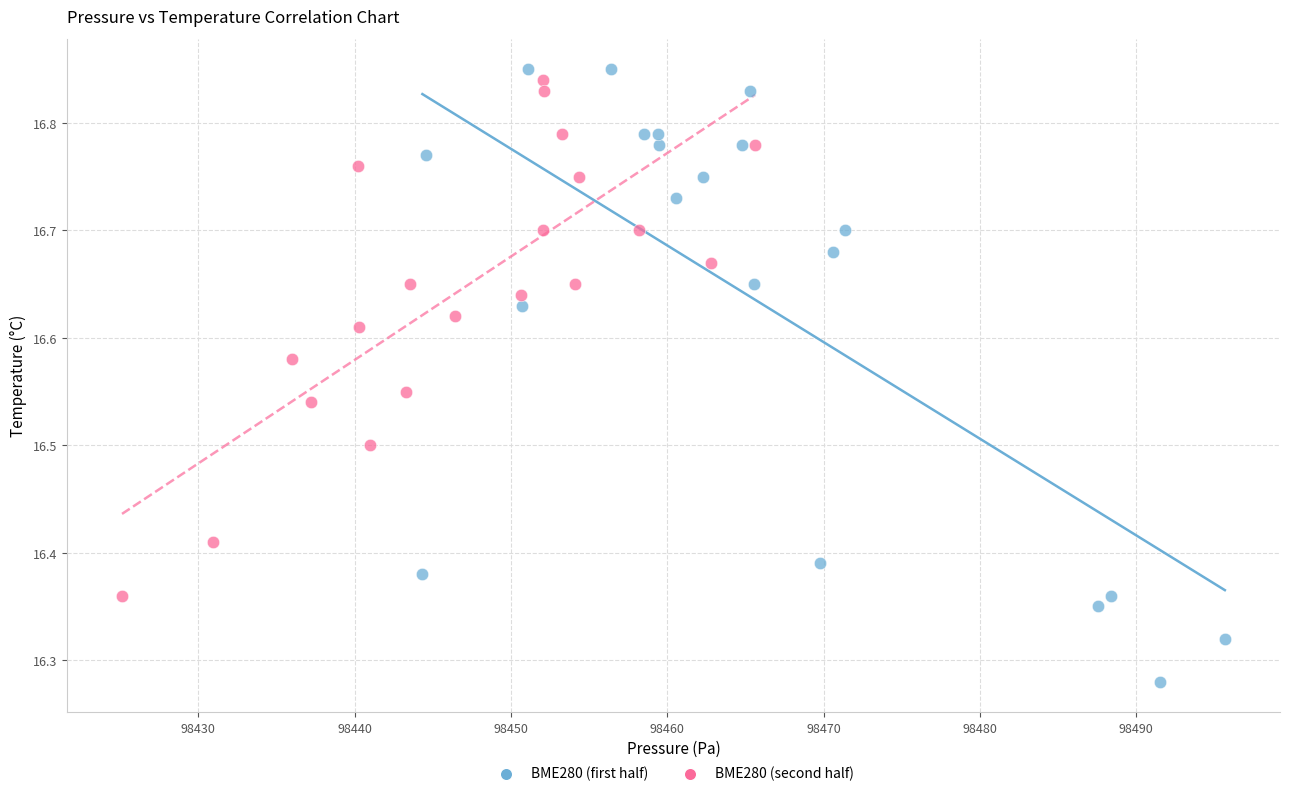

Which series contains the lowest Y value?

BME280 (first half)